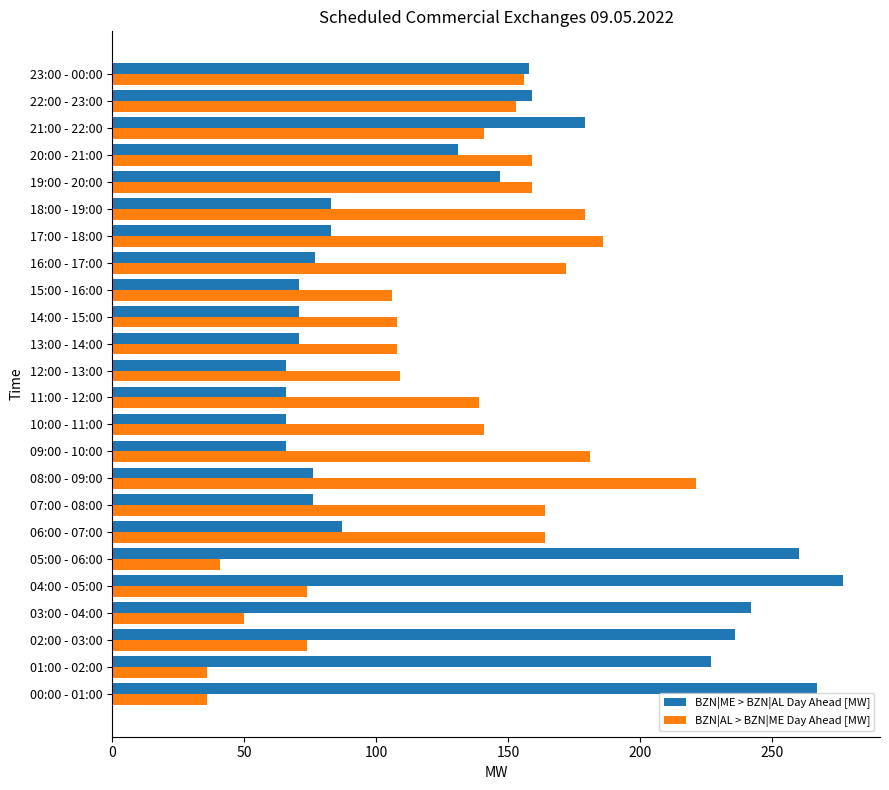

What is the sum of the BZN|ME > BZN|AL Day Ahead [MW] values at 21:00 - 22:00 and 18:00 - 19:00?

262